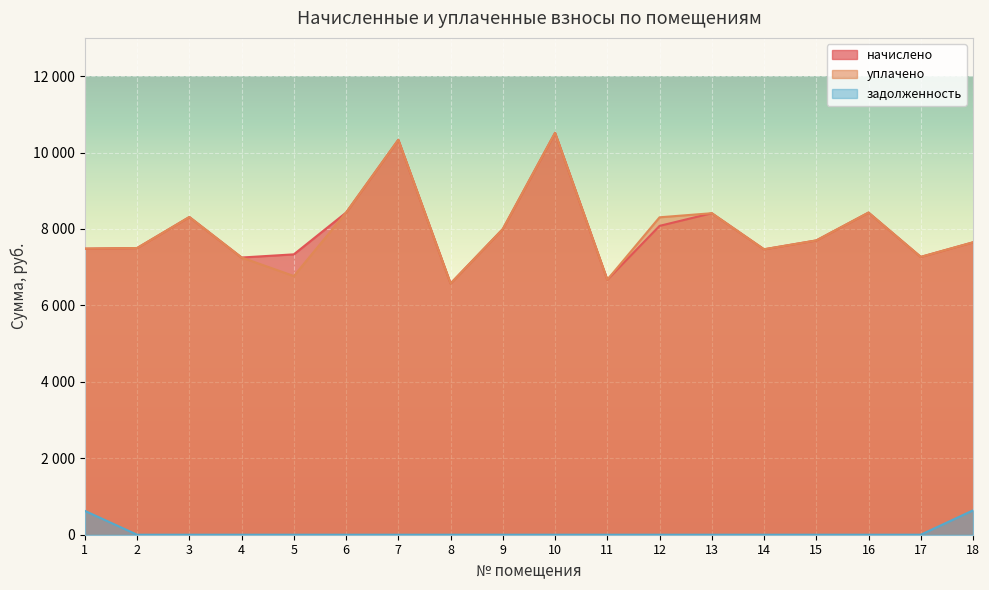

Which category has the highest value in the уплачено series?

10